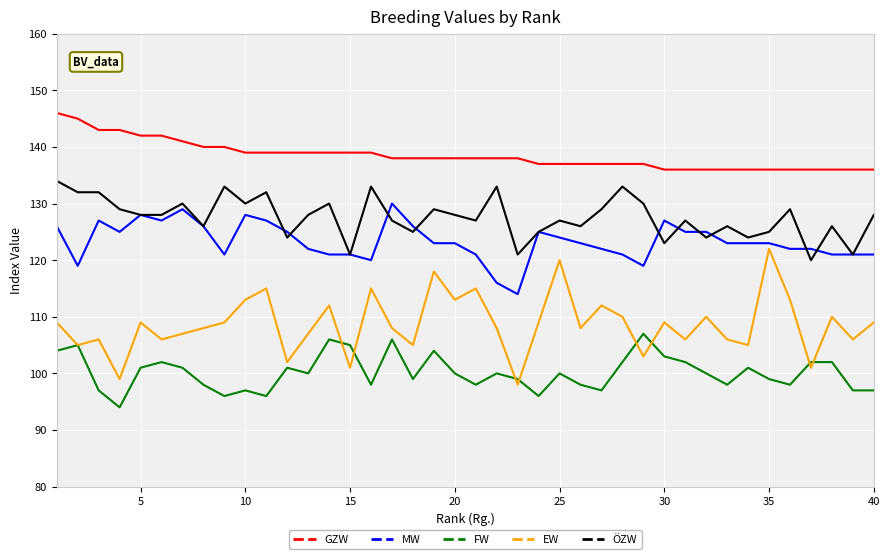

Which series has the largest range (max minus min)?

EW